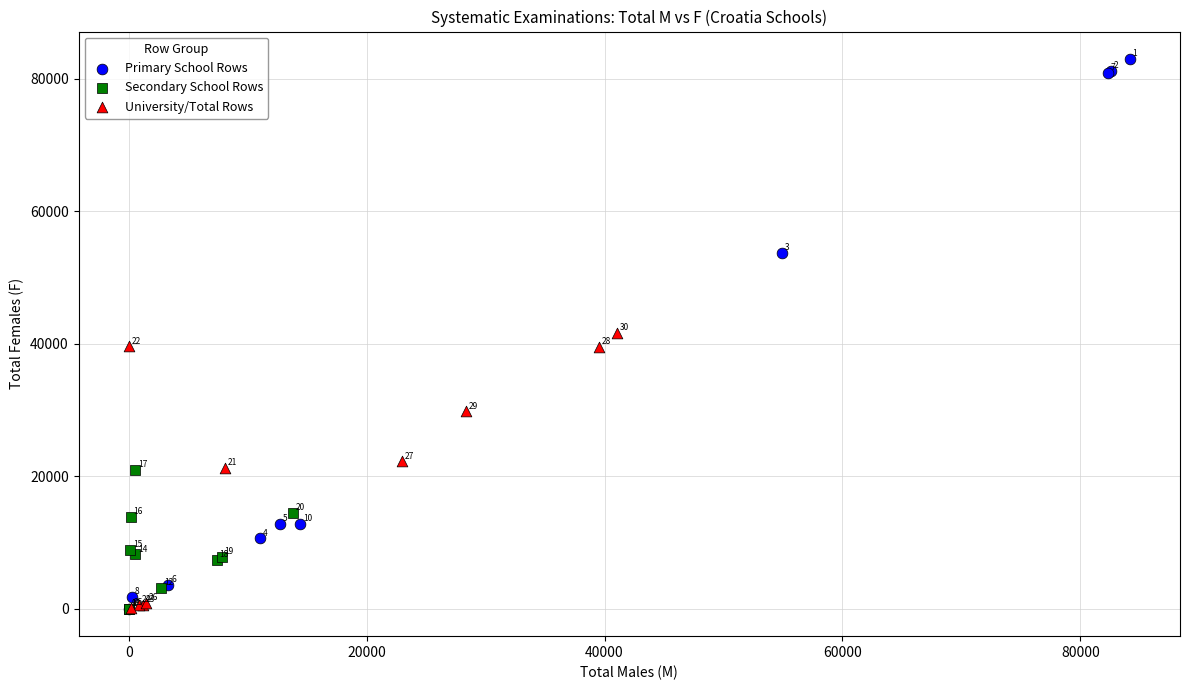

Which series contains the highest Y value?

Primary School Rows